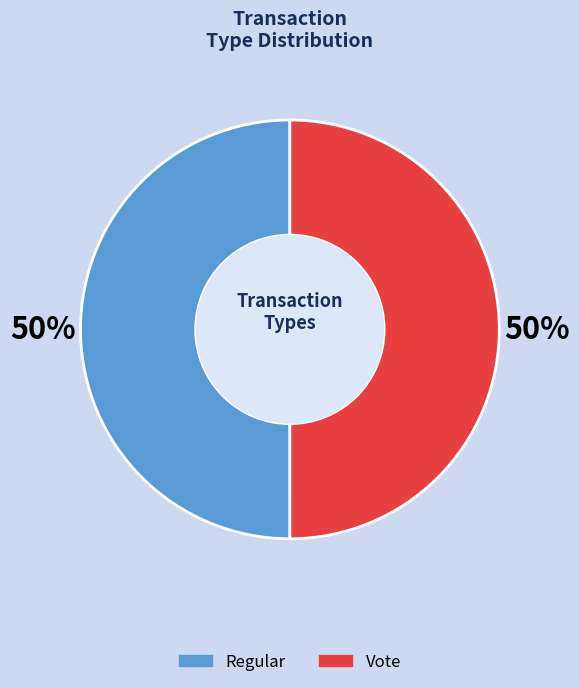

How many slices are in this pie chart?

2